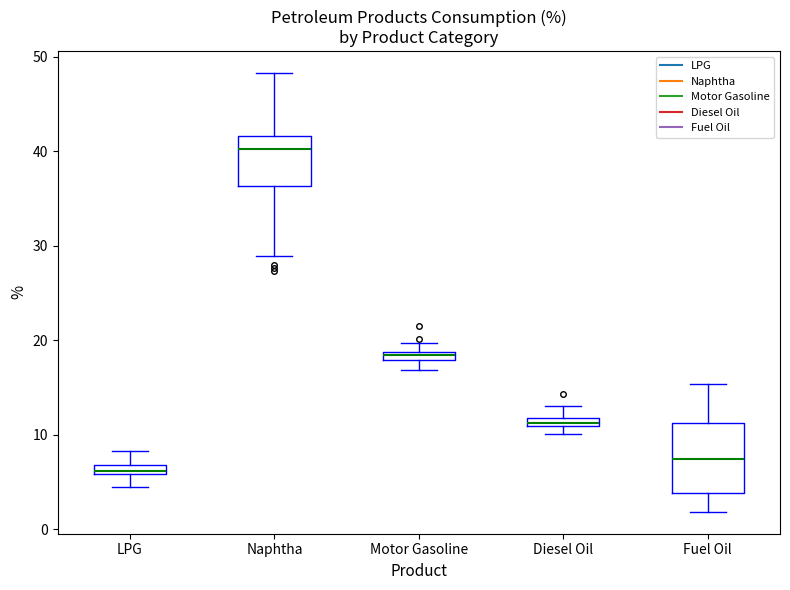

Where is the upper edge of the box for Diesel Oil on the y-axis? The values are not printed on the chart, so give them approximately, as read against the axis.

12